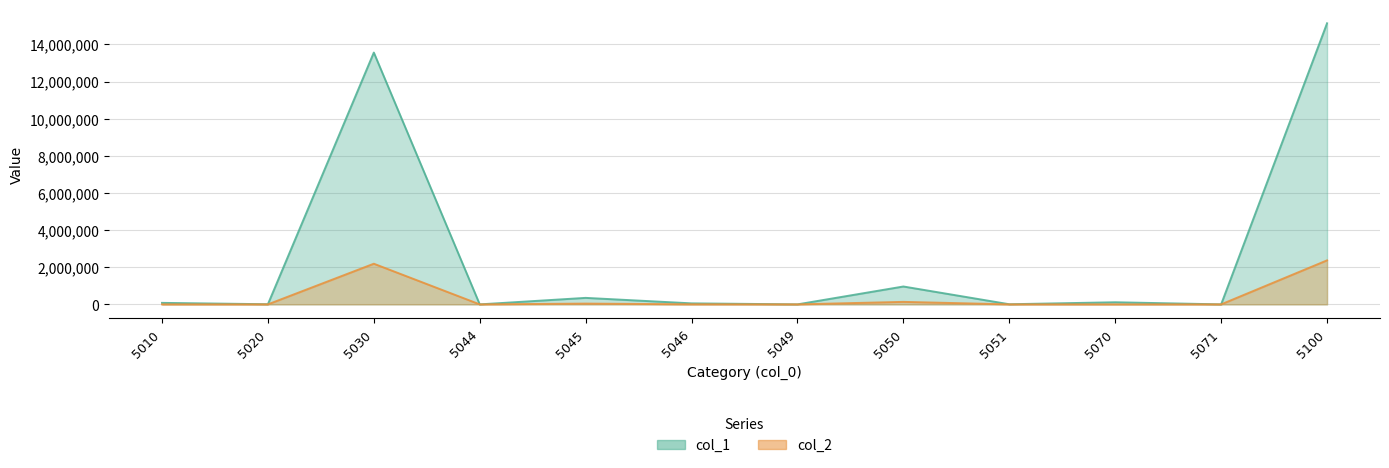

Reading left to right, extract all data points from this chart.

col_1: 5010=81029	5020=7429	5030=13559633	5044=80	5045=349913	5046=54550	5049=54	5050=962547	5051=6864	5070=113691	5071=0	5100=15135790
col_2: 5010=521	5020=135	5030=2189017	5044=15	5045=41790	5046=3893	5049=10	5050=134680	5051=0	5070=0	5071=0	5100=2370061